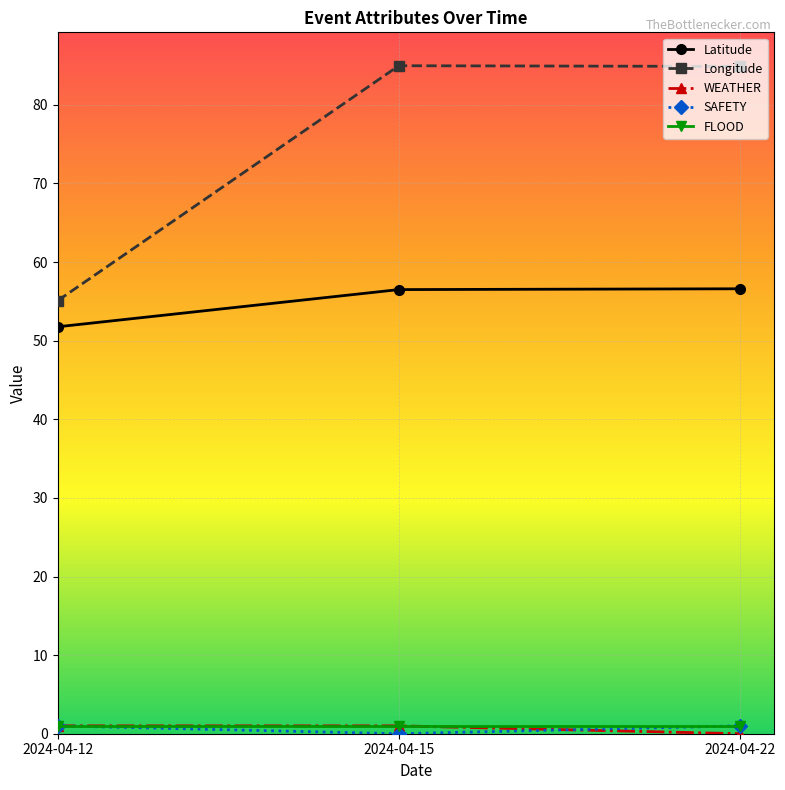

What is the difference between the maximum and minimum values in the Longitude series?

29.9